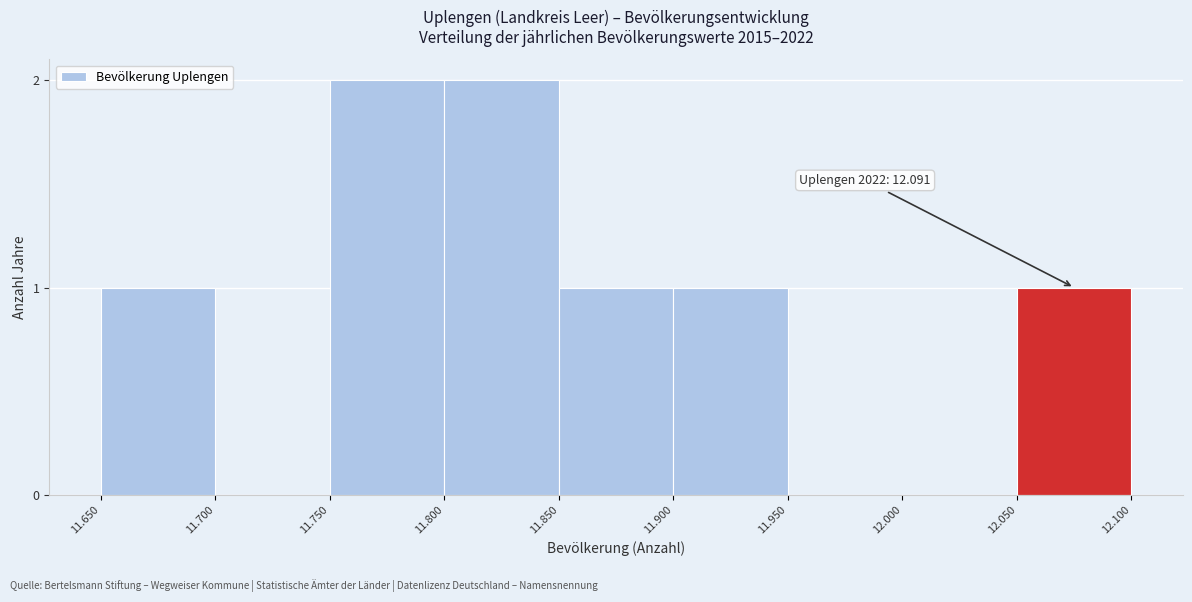

Reading left to right, transcribe all the data shown in this chart.

11.650=1	11.700=0	11.750=2	11.800=2	11.850=1	11.900=1	11.950=0	12.000=0	12.050=1